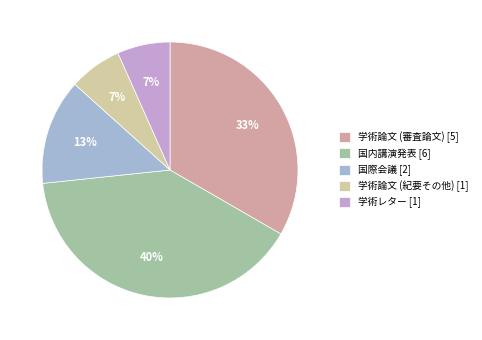

Which has a higher value, 学術レター [1] or 国内講演発表 [6]?

国内講演発表 [6]